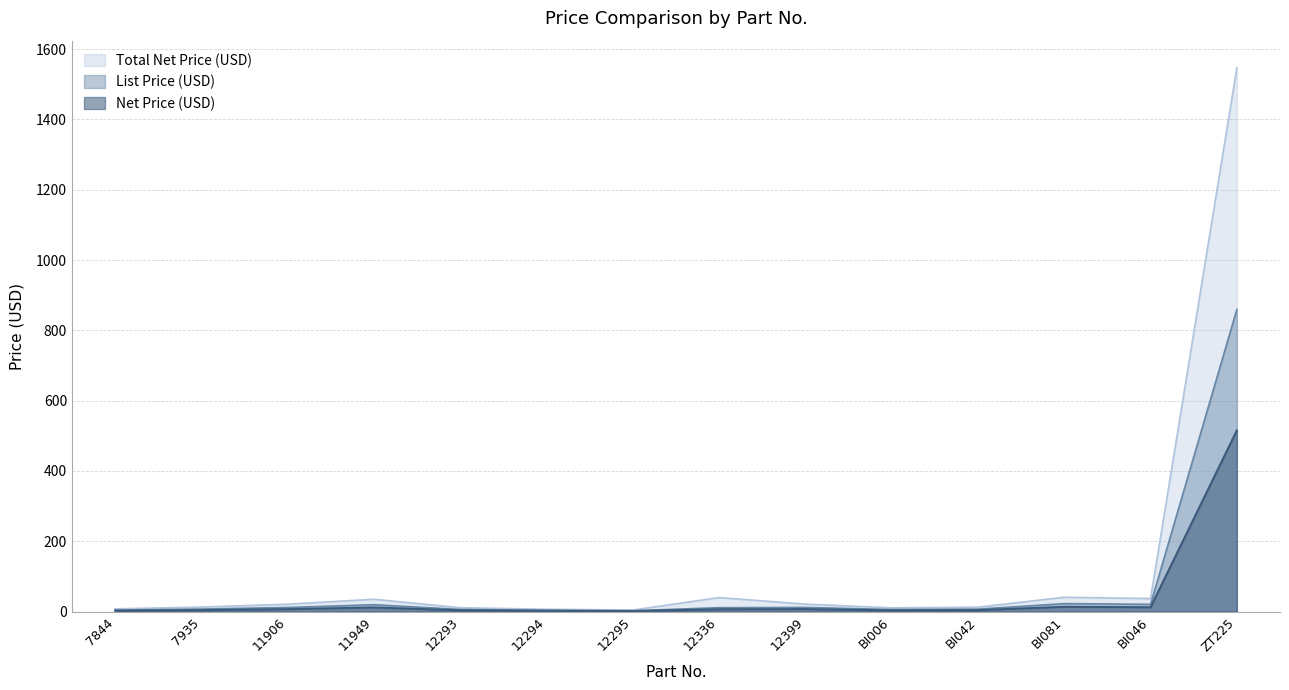

Which category has the lowest value in the List Price (USD) series?

12295